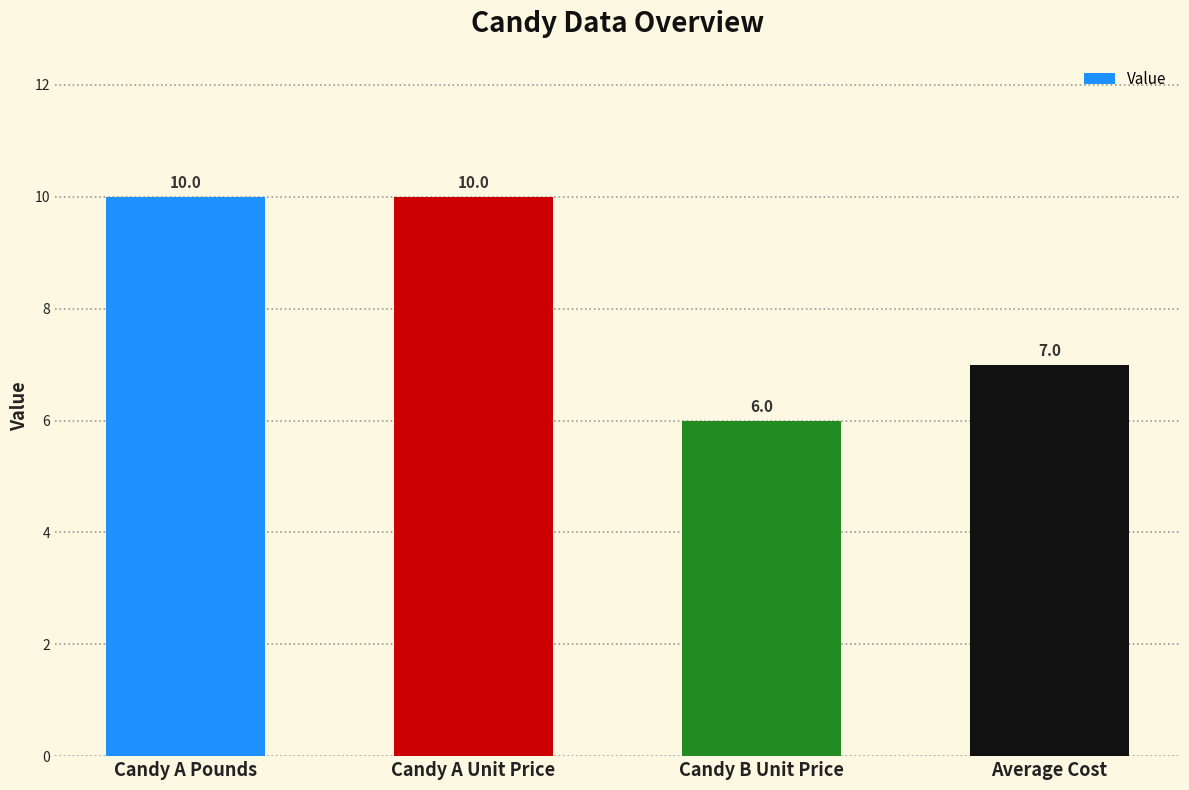

What is the difference between the values at Candy A Pounds and Average Cost?

3.0